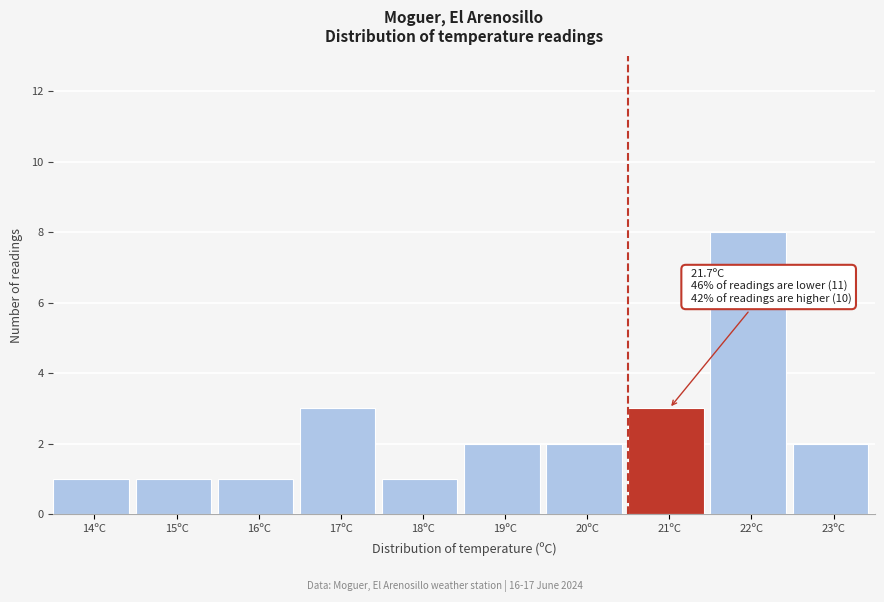

Reading right to left, extract all data points from this chart.

23ºC=2	22ºC=8	21ºC=3	20ºC=2	19ºC=2	18ºC=1	17ºC=3	16ºC=1	15ºC=1	14ºC=1